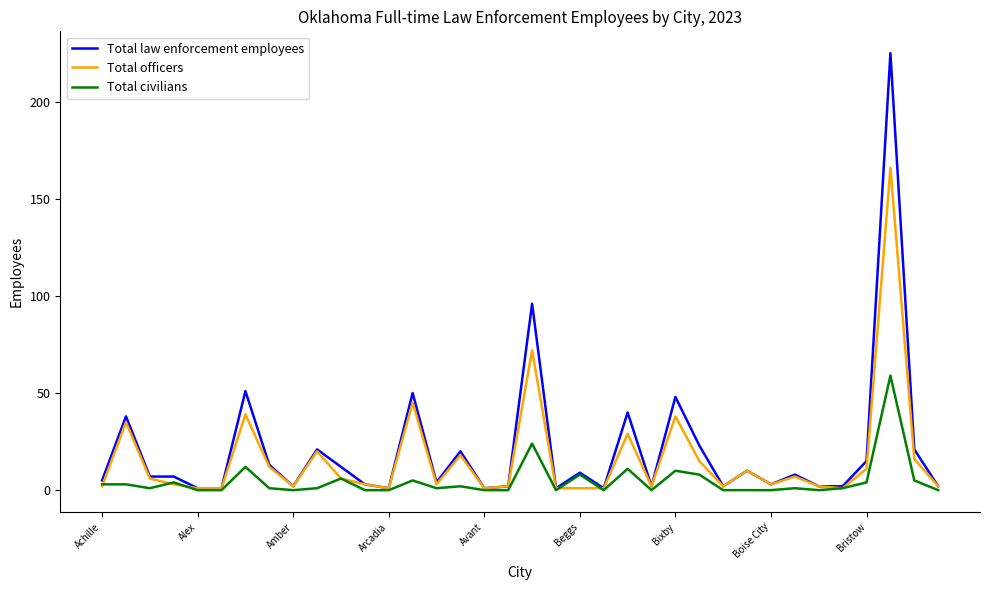

Which series has the largest range (max minus min)?

Total law enforcement employees